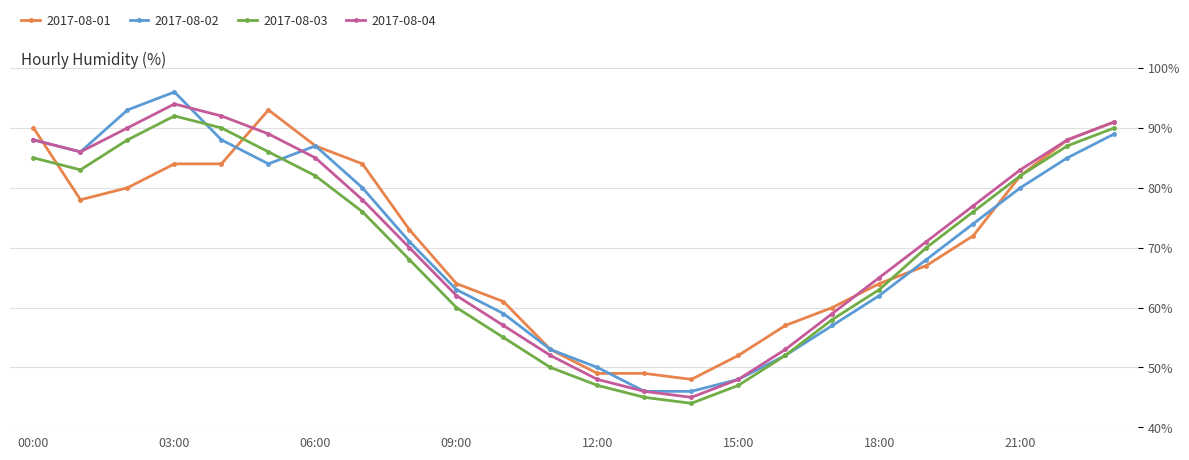

What is the highest value of the 2017-08-03 series?

92